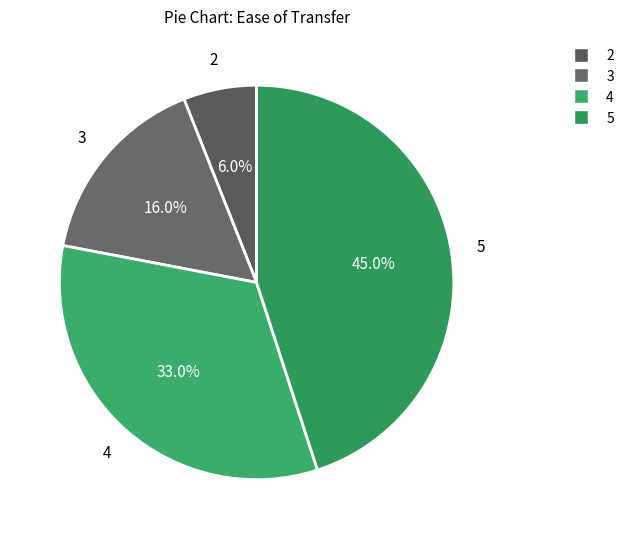

What is the smallest slice in the pie chart?

2